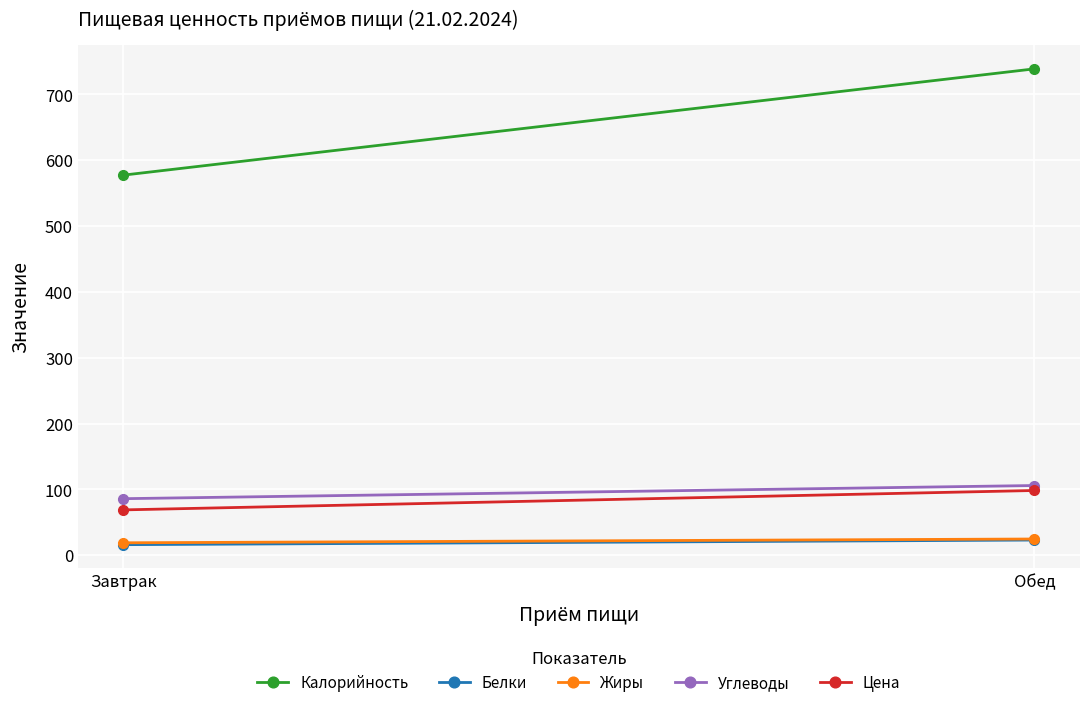

Read the Жиры value at Завтрак.

19.0